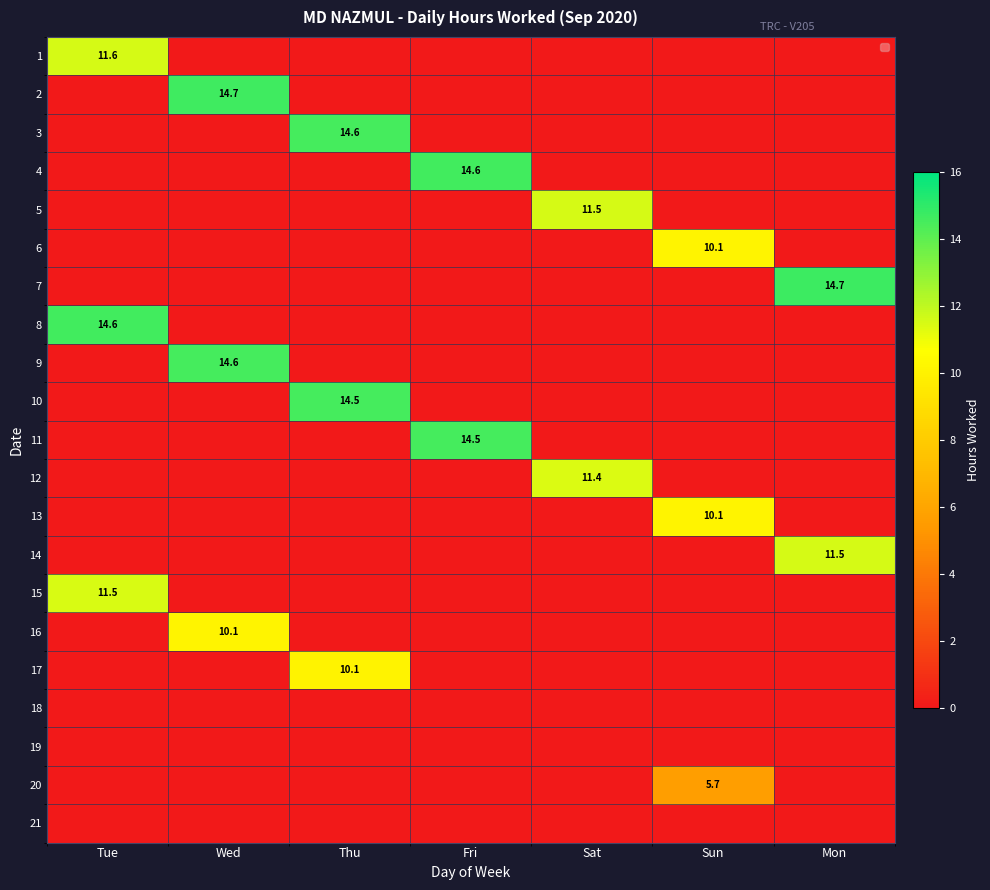

What is the average value of the 15 series?

1.6